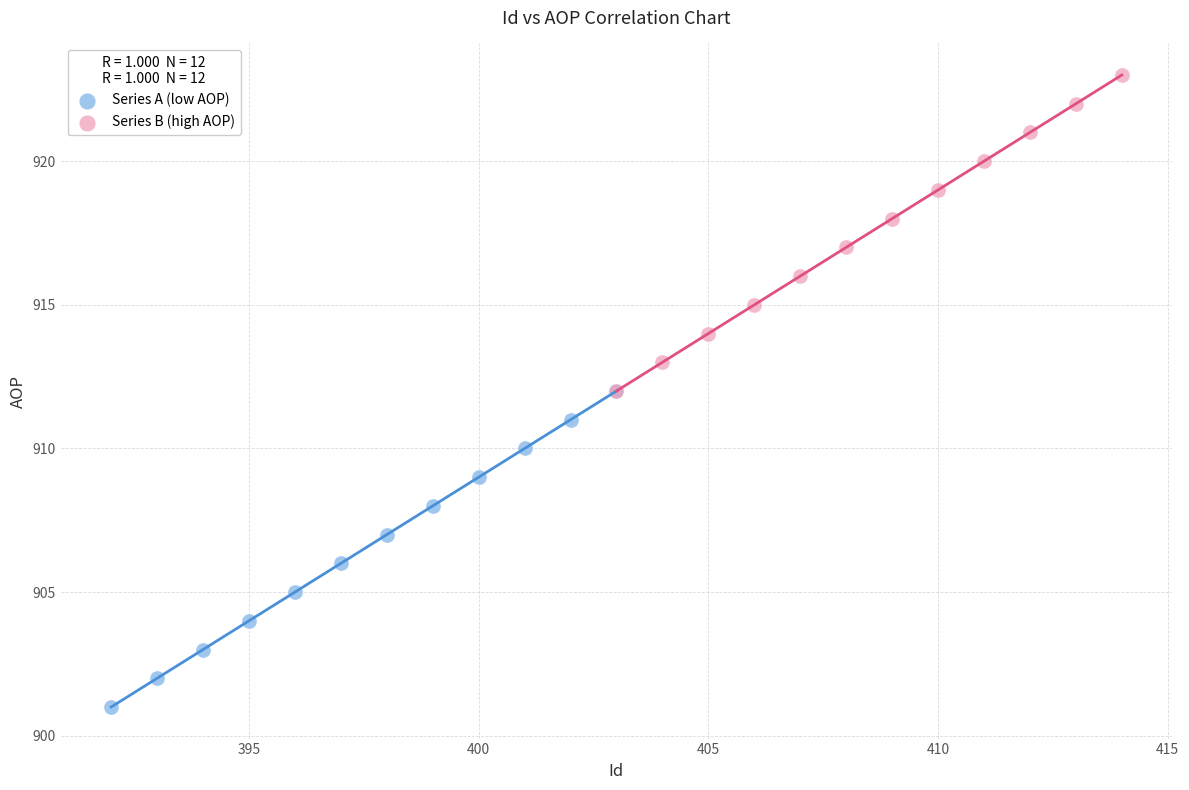

What are all the series names shown in the legend?

Series A (low AOP), Series B (high AOP)